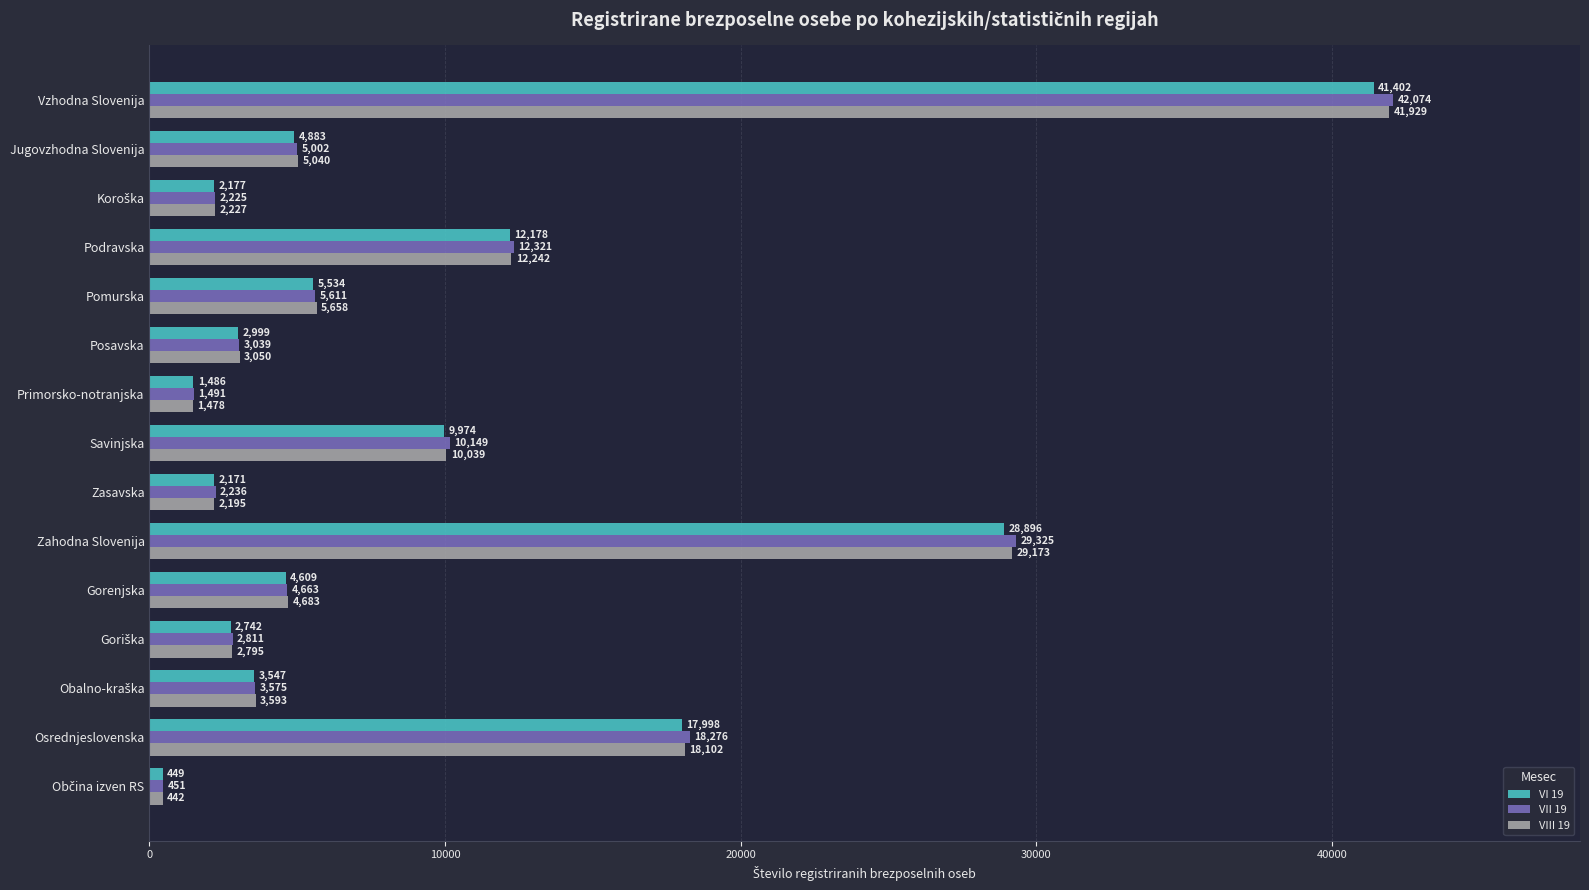

Which series has the largest total across all categories?

VII 19